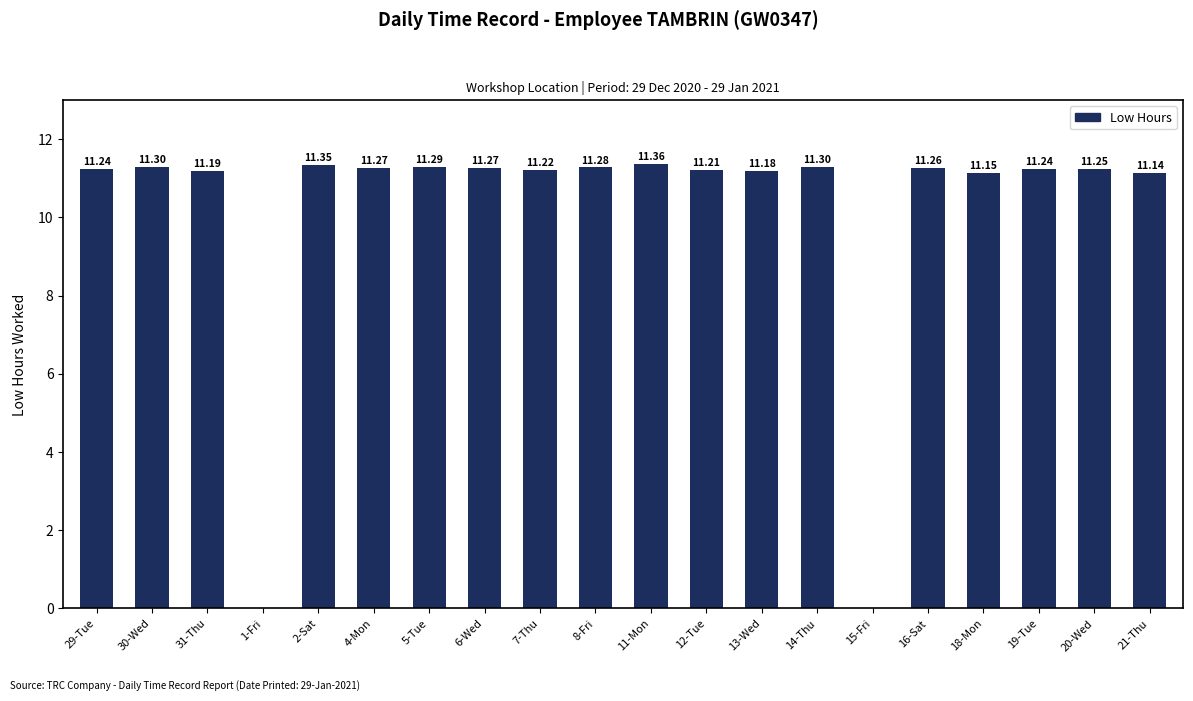

The chart shows a value of 11.3 at 16-Sat. True or false?

True